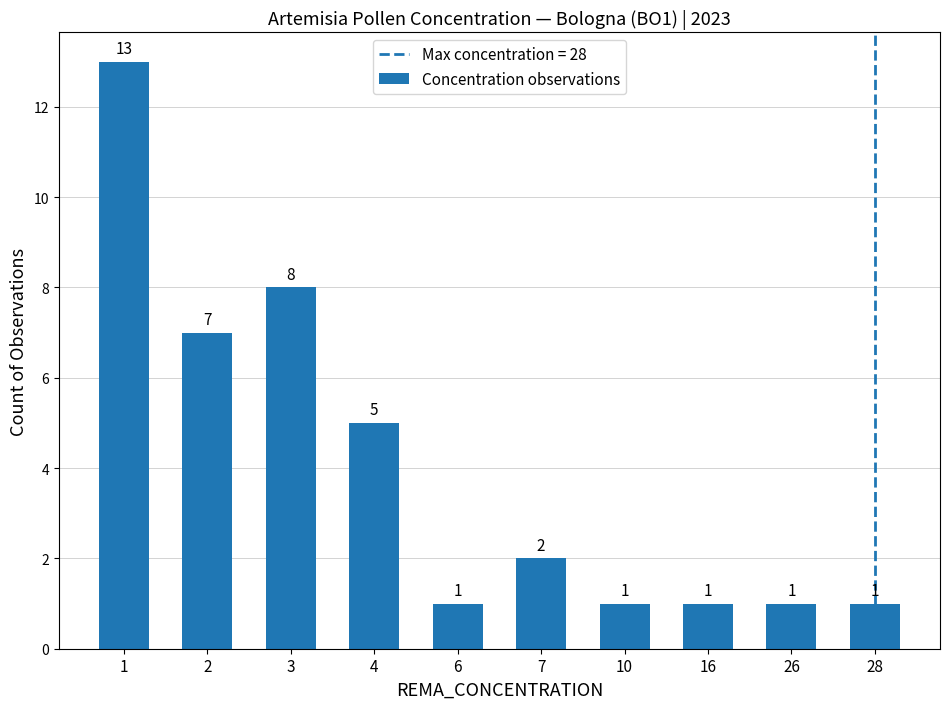

What is the value of the 6th bar from the left?

2